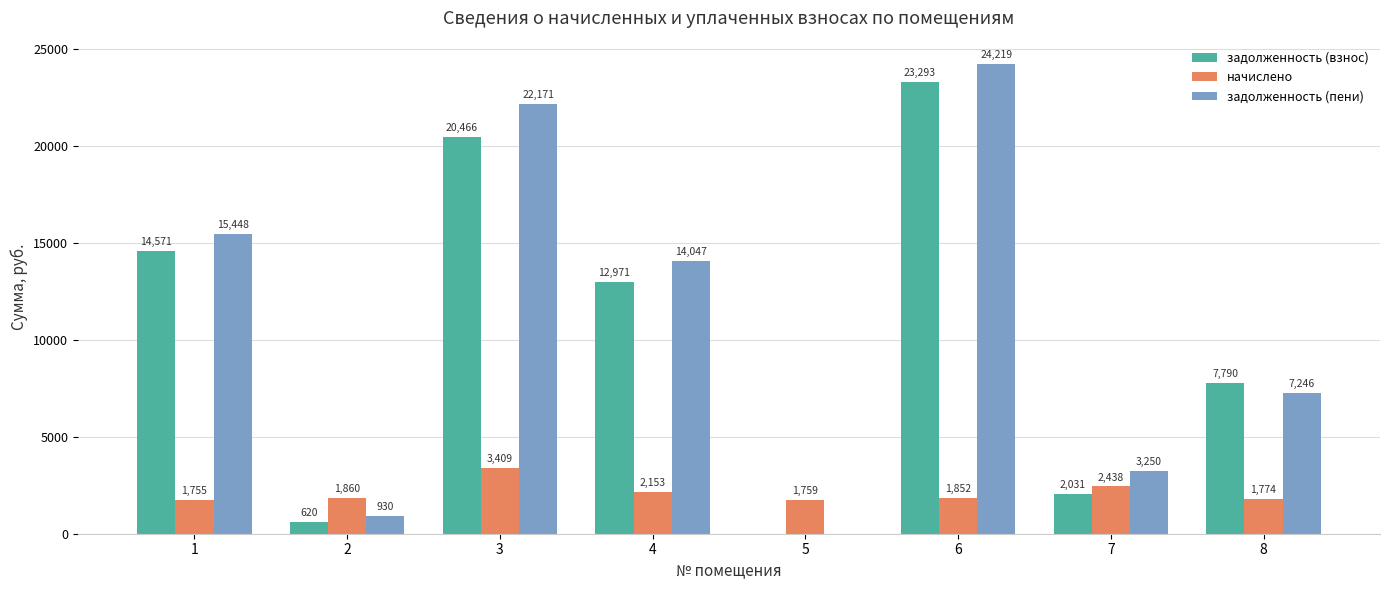

The value of задолженность (пени) at 8 is 4407.9. True or false?

False